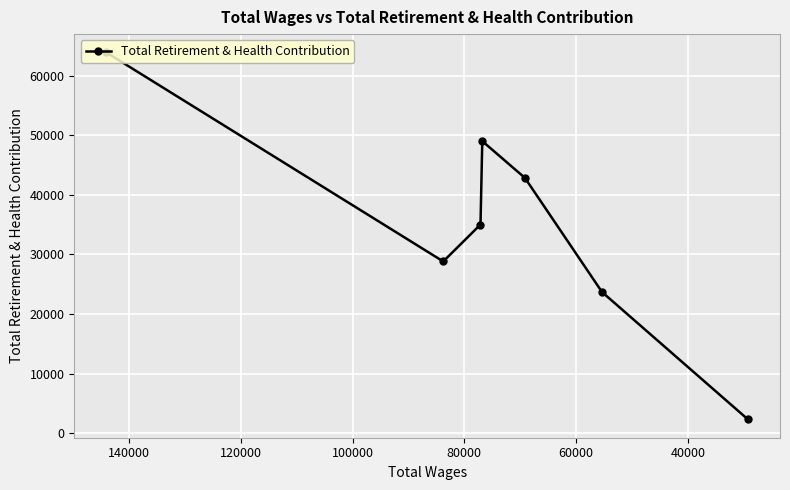

Reading right to left, list all the values displayed in this chart.

2316	23691	42849	49022	35022	28826	63909